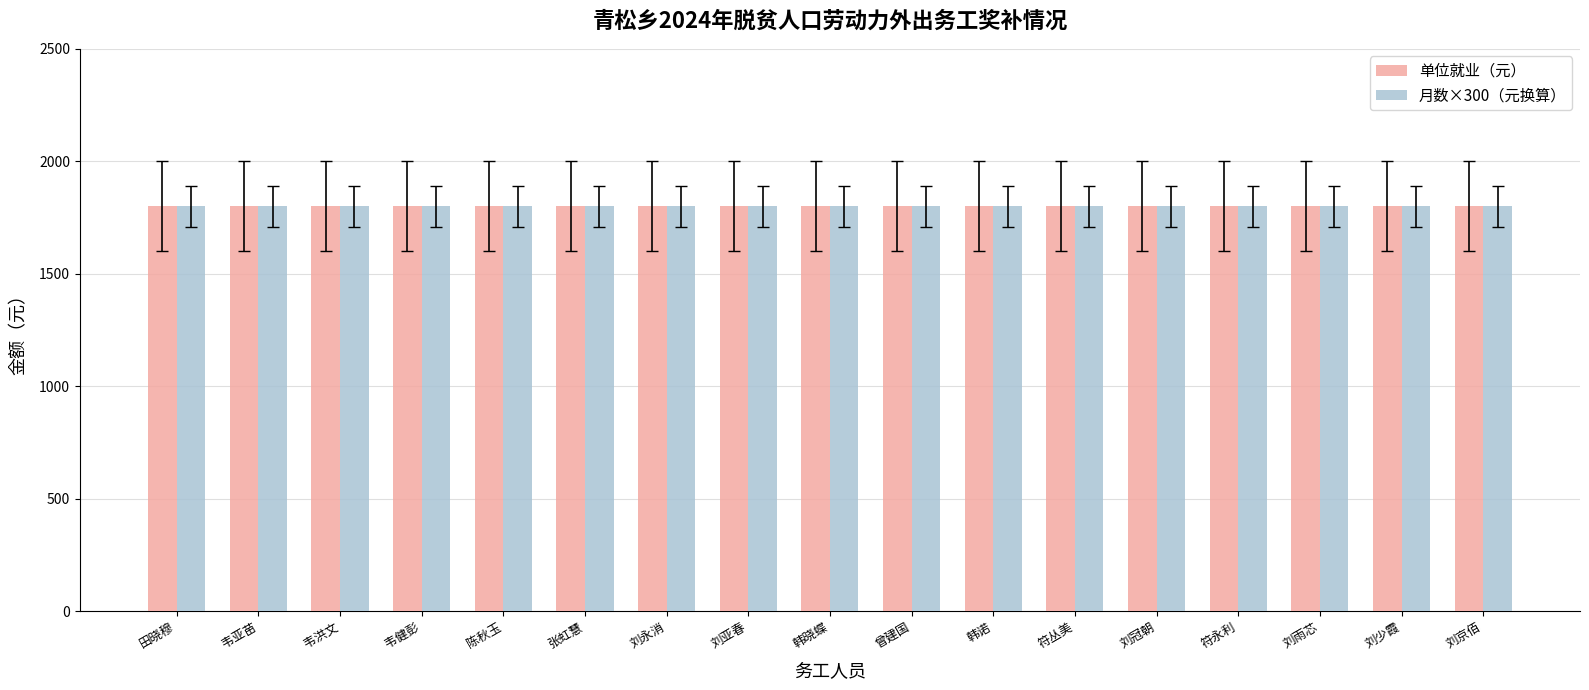

What is the label of the 9th bar from the right?

韩晓蝶